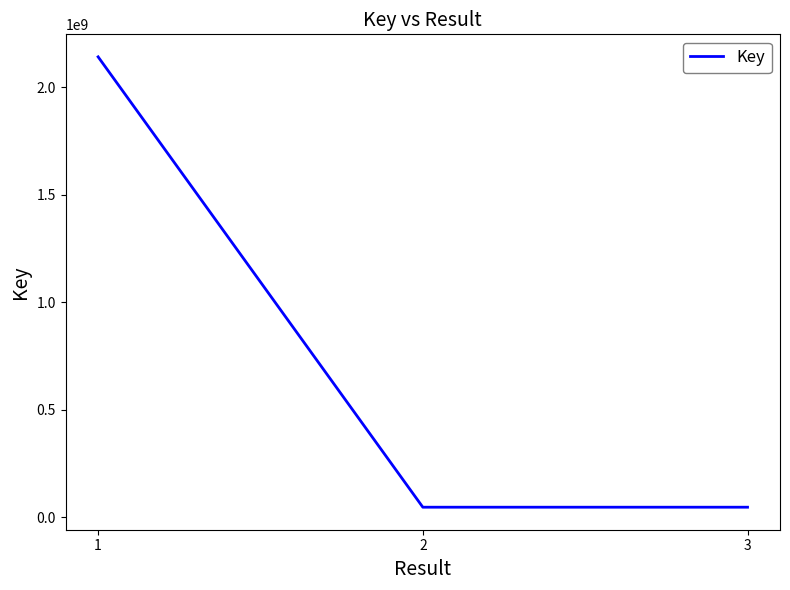

Count the number of data series in this chart.

1